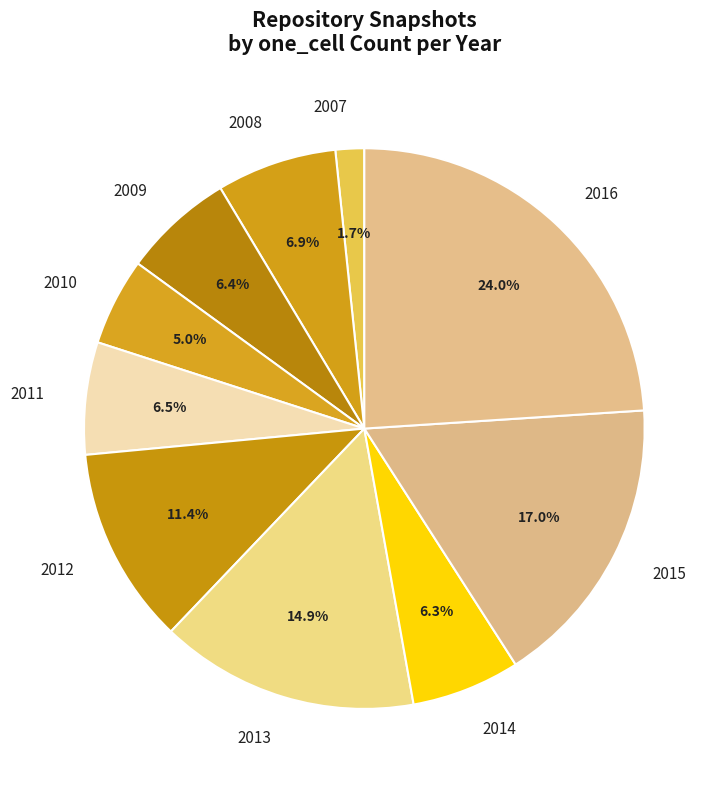

What is the ratio of the value at 2008 to the value at 2015?

0.4